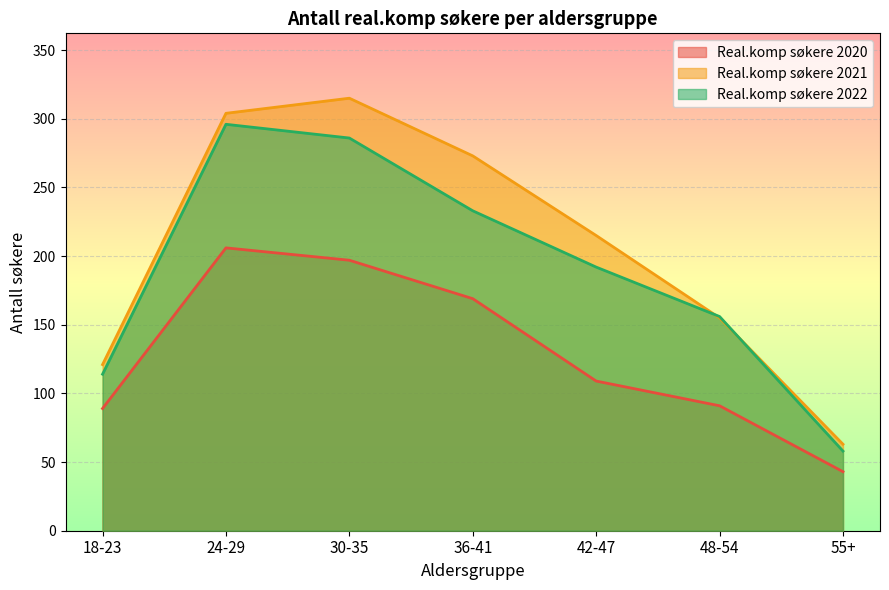

At which label is Real.komp søkere 2022 closest to 177?

42-47